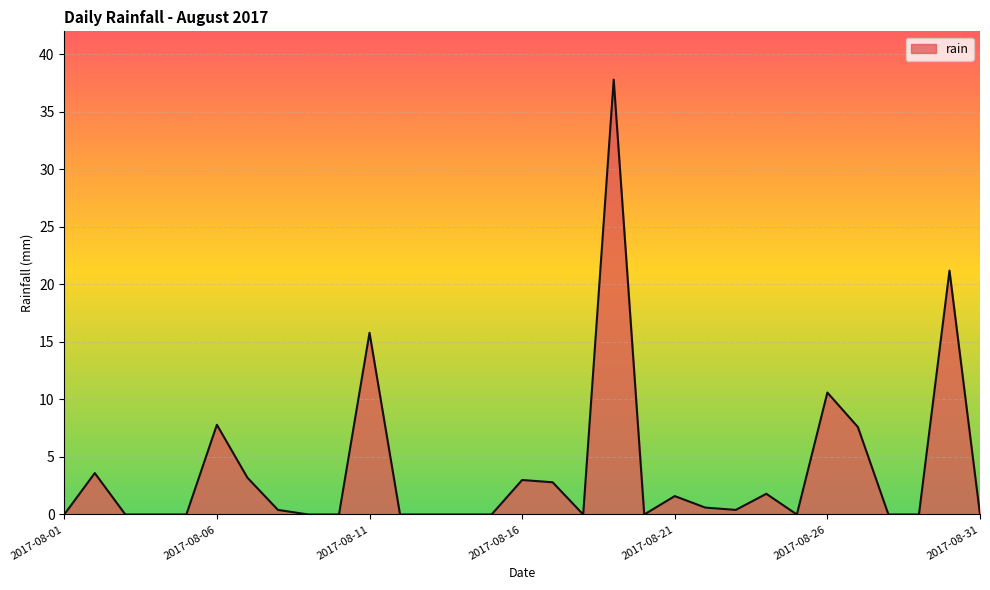

What is the average value?

3.8